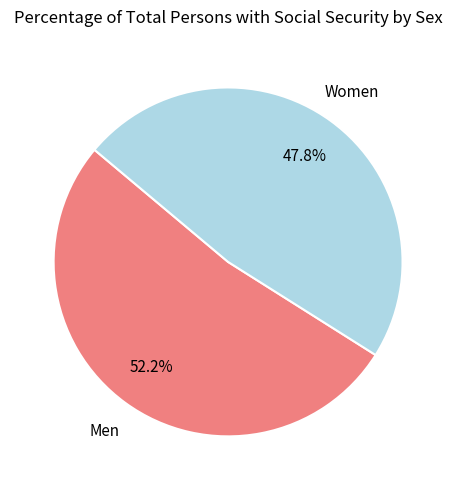

Is there any slice that represents more than half of the pie?

Yes